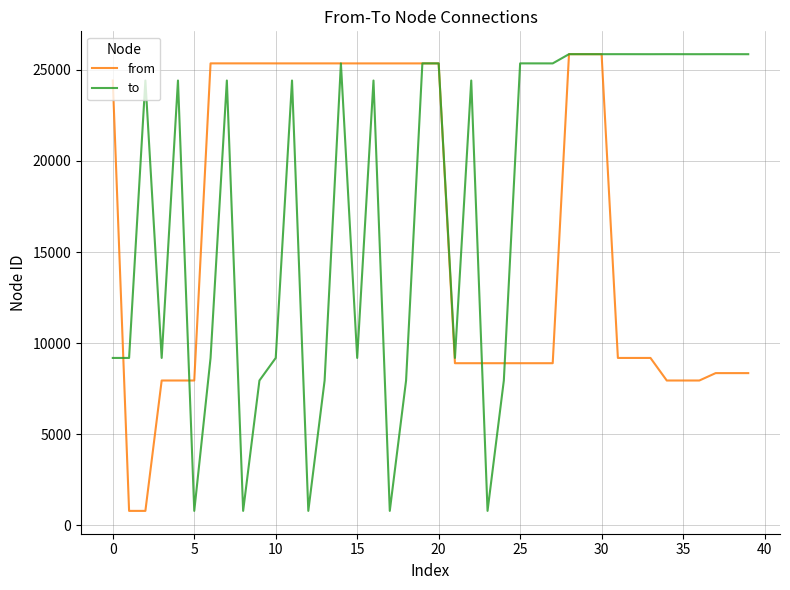

How many series are shown in this chart?

2